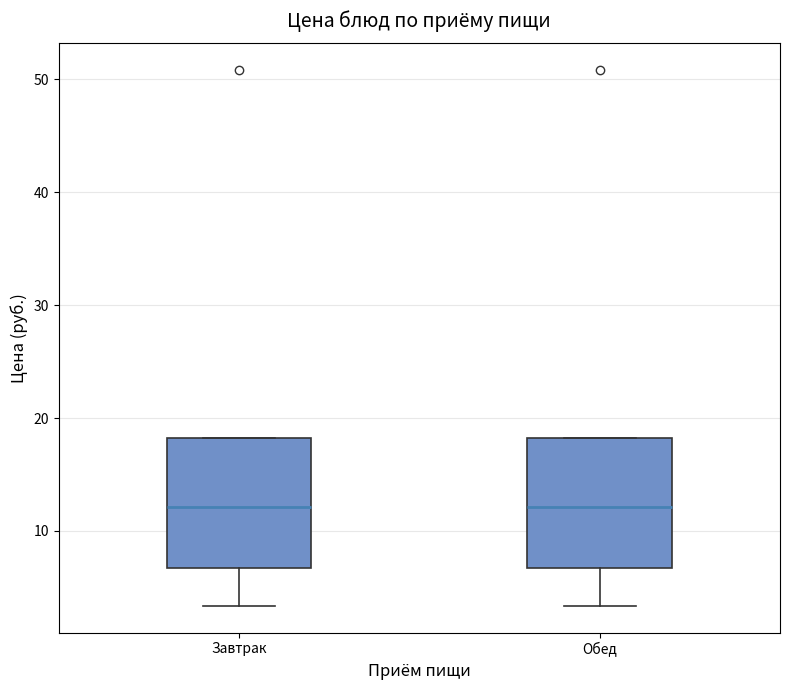

Reading left to right, transcribe this box plot: for each box, give where its median line is, the range the box spans, and where its two whiskers end, as read against the y-axis. The values are not printed on the chart, so give them approximately, as read against the axis.

Завтрак: median 12, box 7 to 18, whiskers 3 to 18
Обед: median 12, box 7 to 18, whiskers 3 to 18